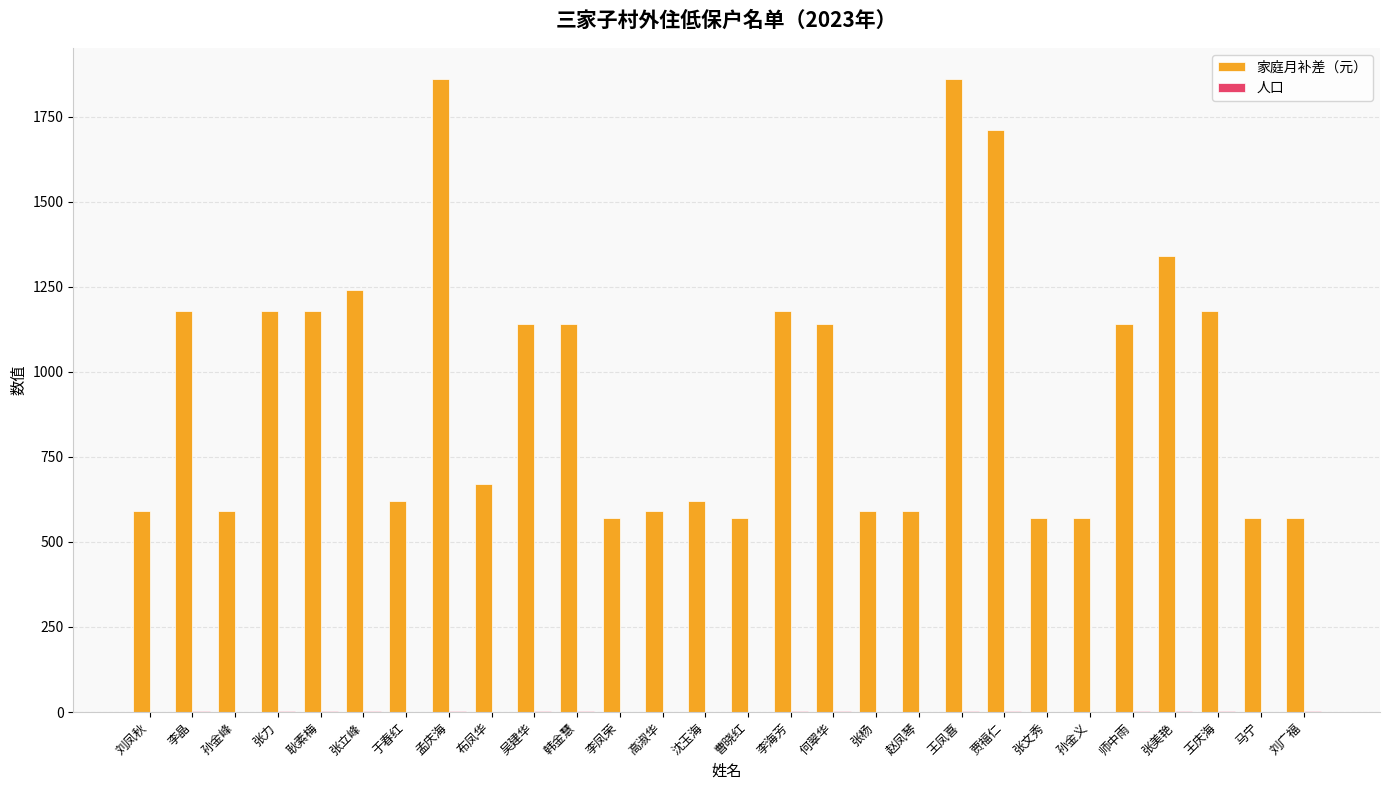

The value of 家庭月补差（元） at 何翠华 is 1554. True or false?

False